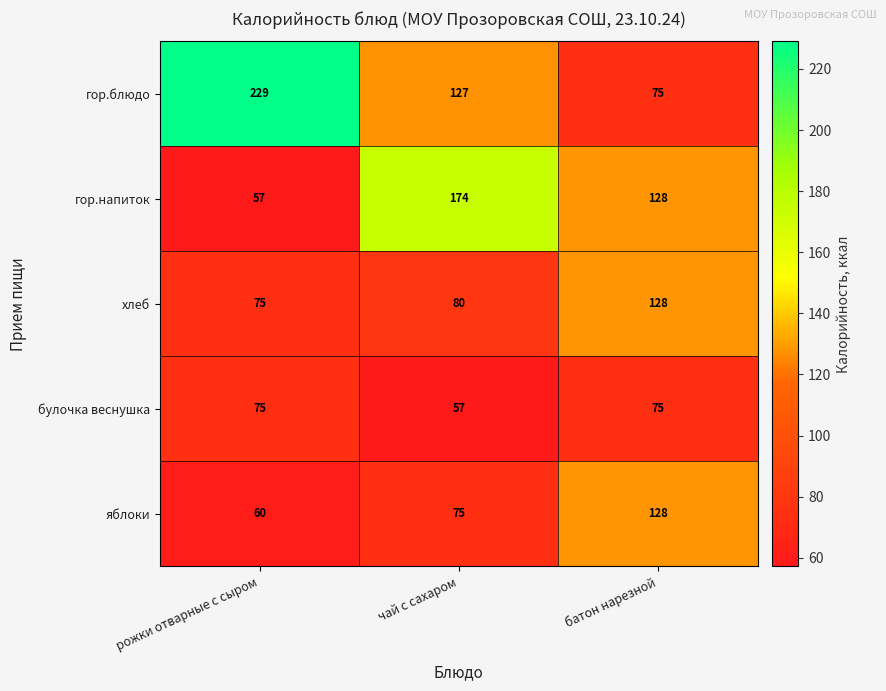

At which category is the sum across all series the highest?

батон нарезной